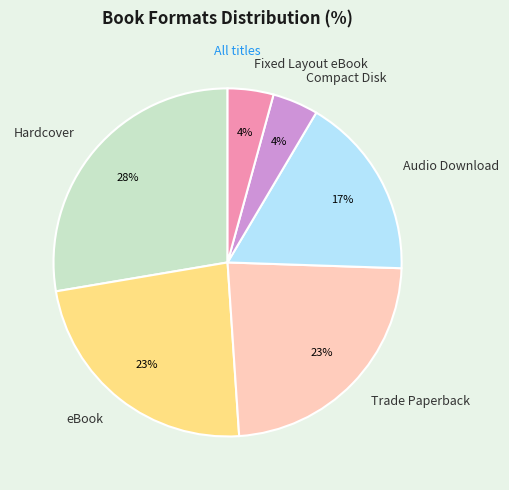

What is the largest slice in the pie chart?

Hardcover